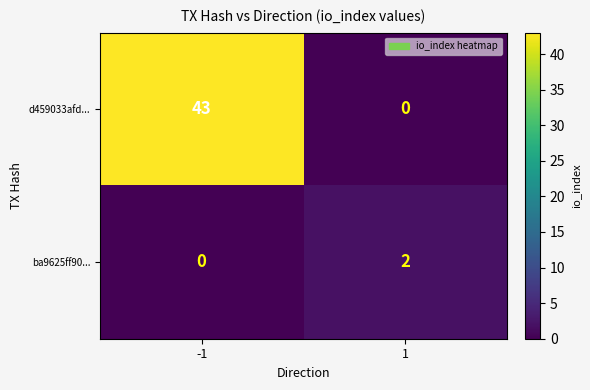

At how many categories does at least one series exceed 36?

1